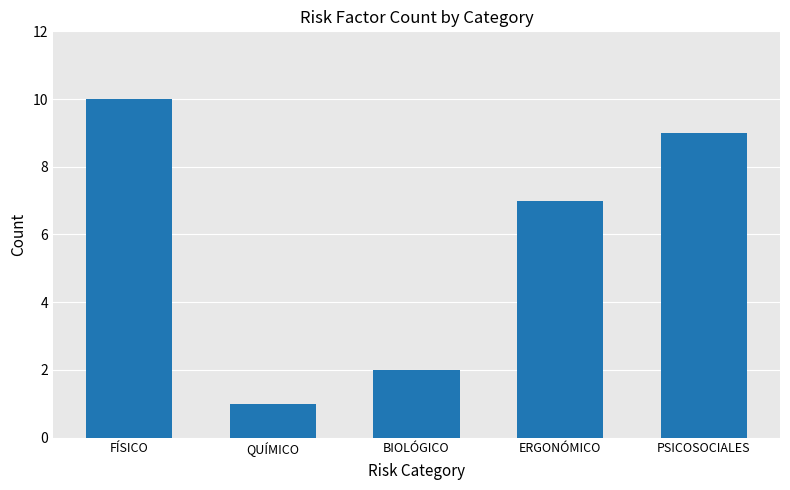

Rank the categories by value from lowest to highest.

QUÍMICO, BIOLÓGICO, ERGONÓMICO, PSICOSOCIALES, FÍSICO